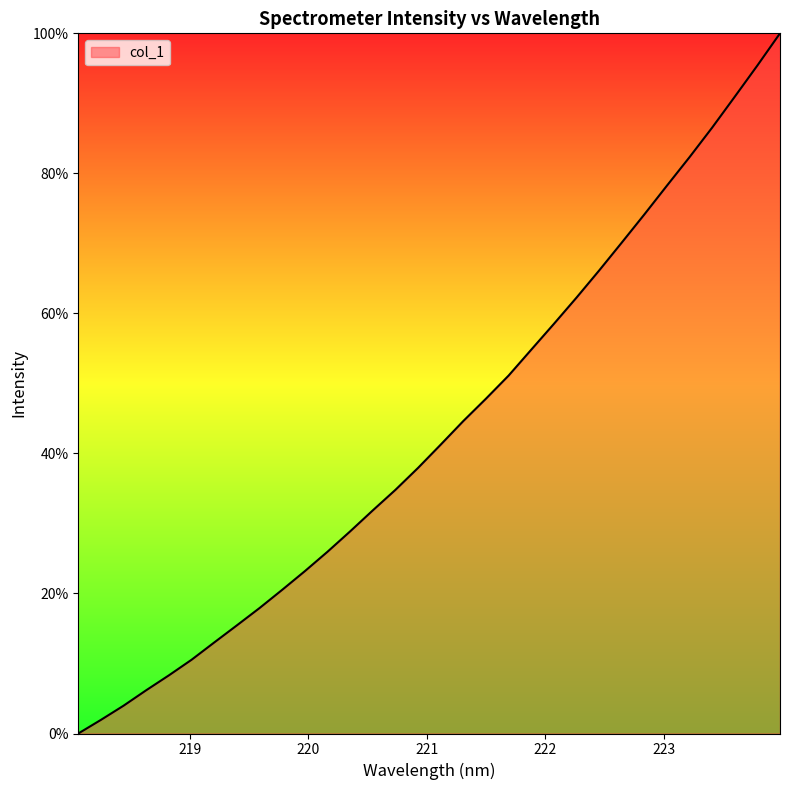

What is the maximum value shown in the chart?

100.0